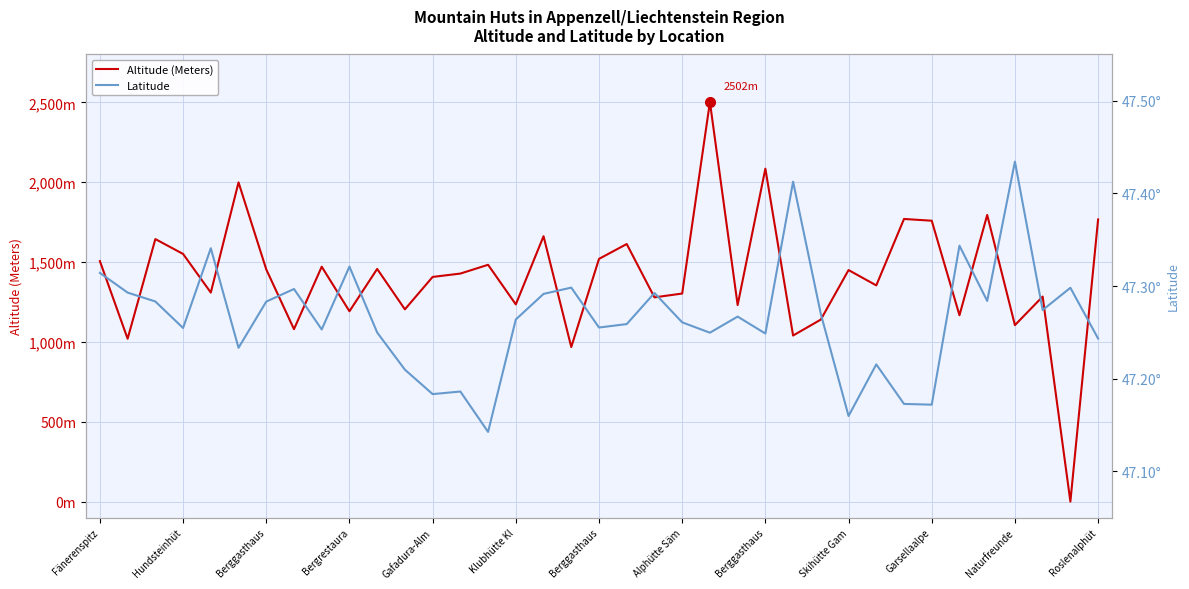

Rank the series by their maximum value, from lowest to highest.

Latitude, Altitude (Meters)